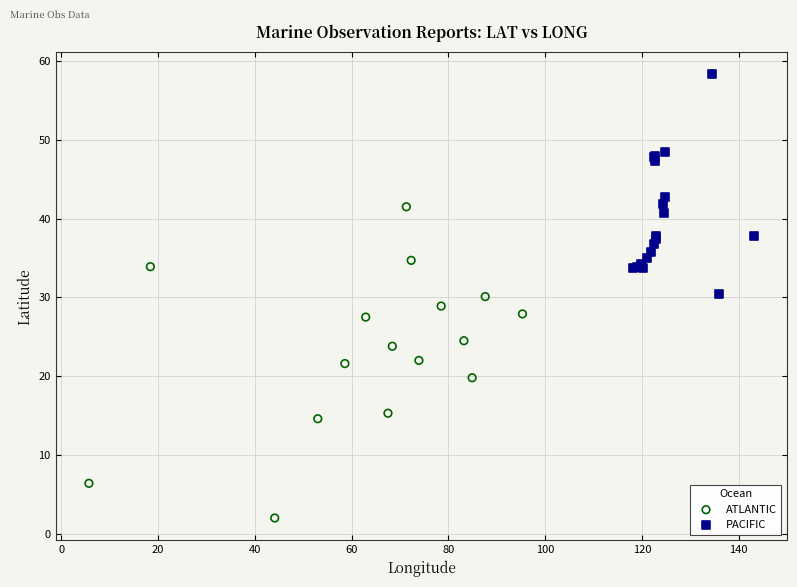

Which series contains the highest Y value?

PACIFIC